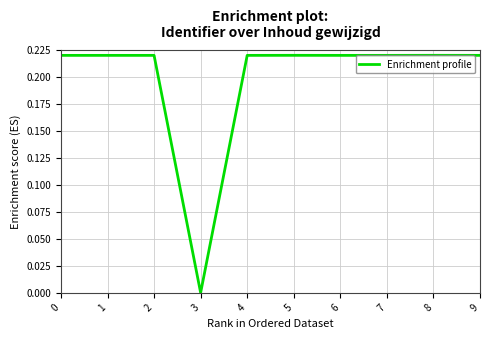

Which has a higher value, 4 or 3?

4